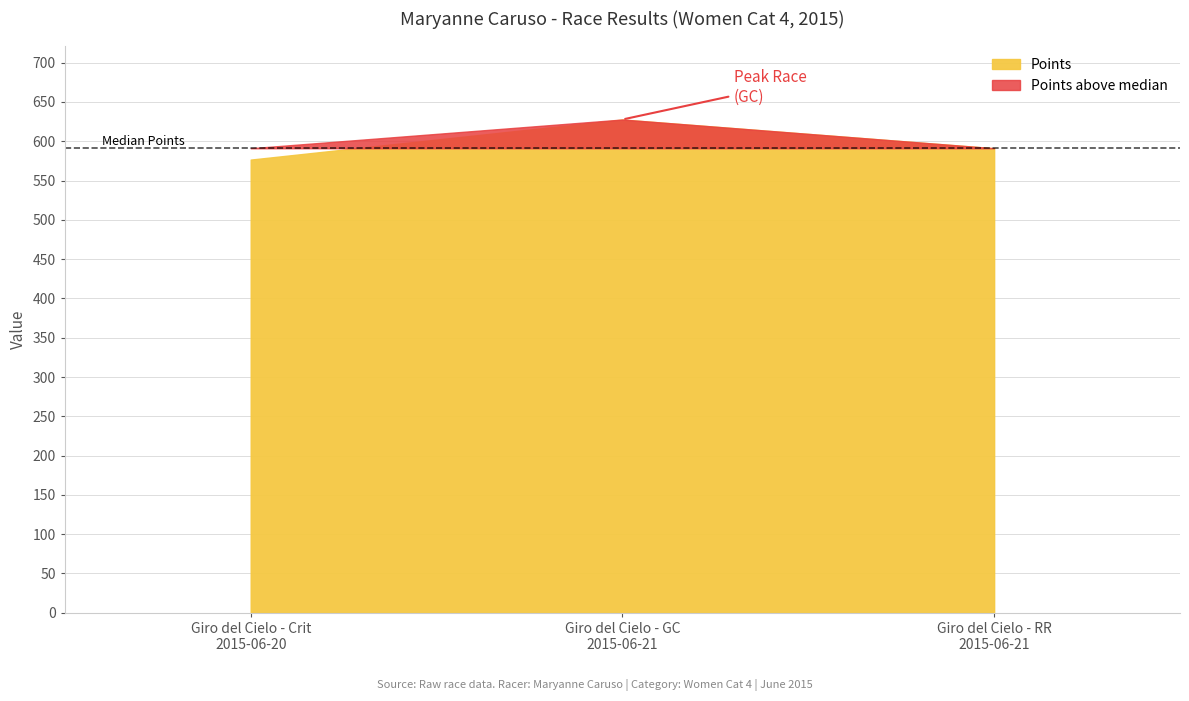

Which series has the largest total across all categories?

Points